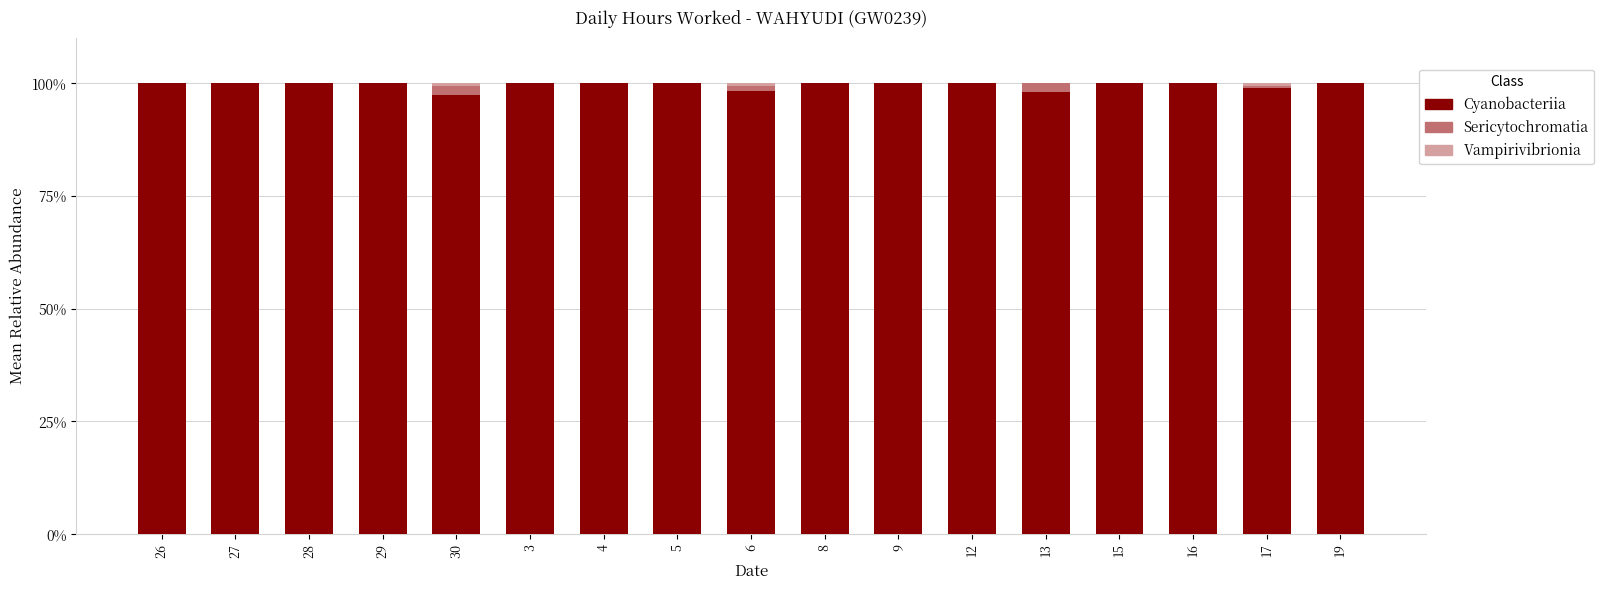

What is the total value across all series at 12?

100.0